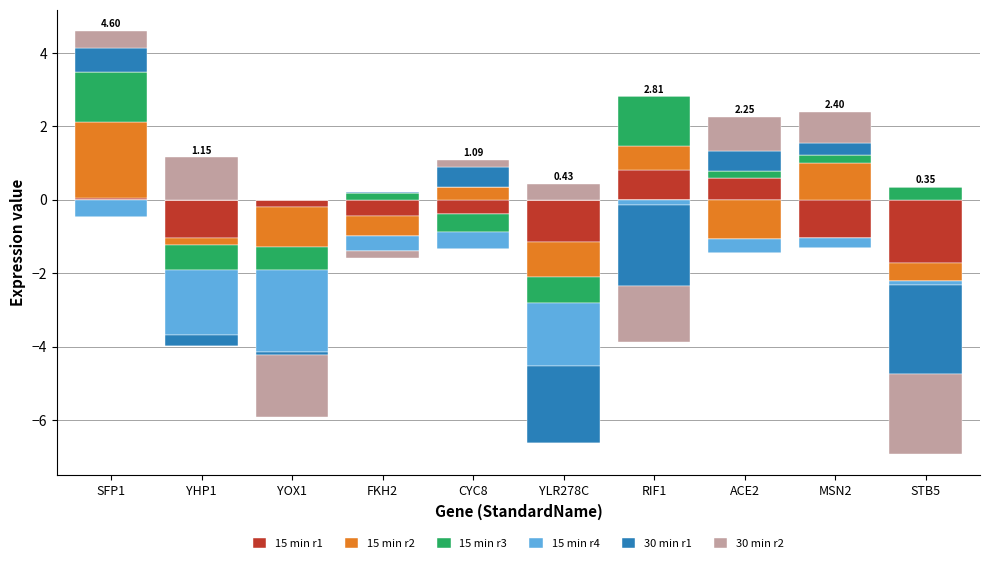

How many series are shown in this chart?

6